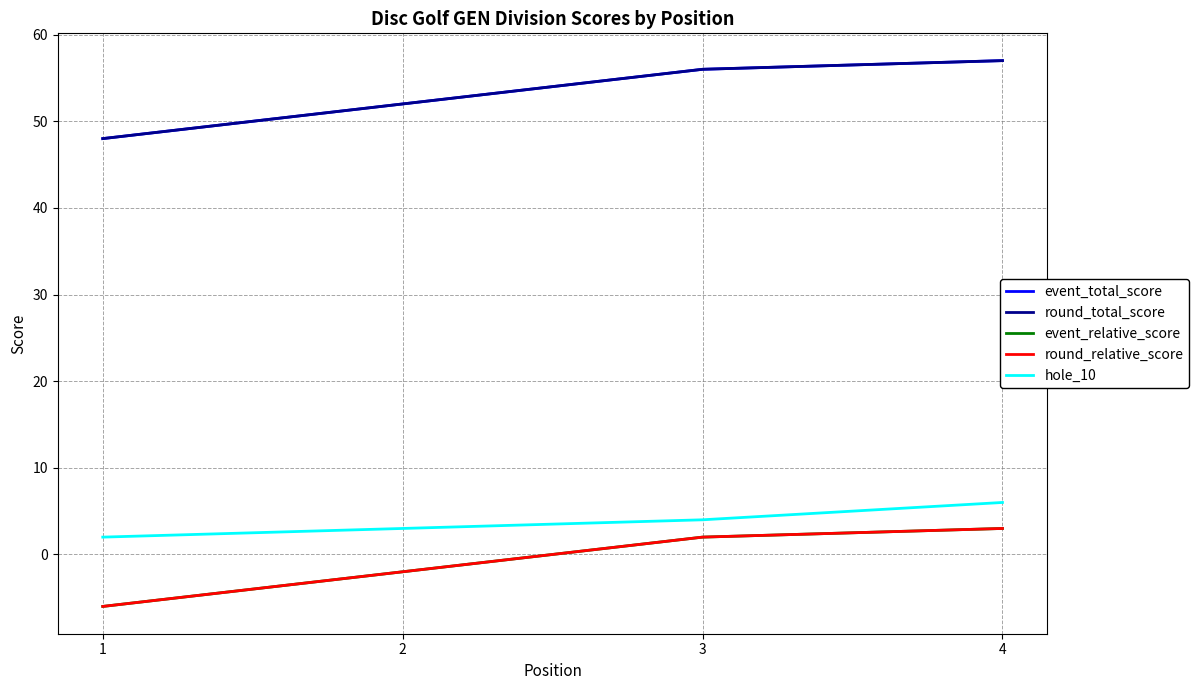

Is this an area chart (filled region under the line)?

No